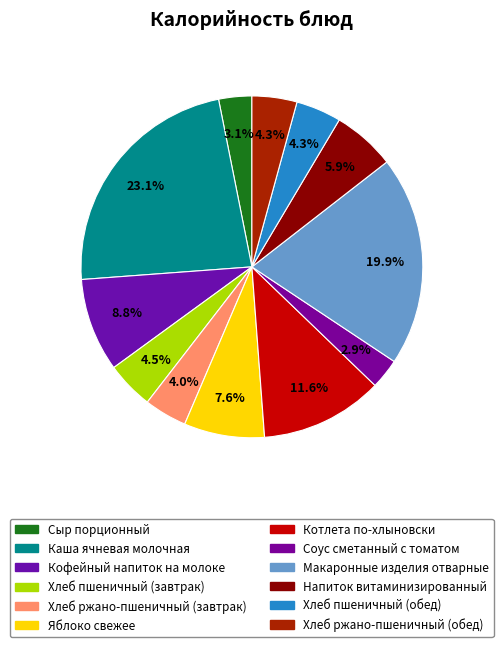

Combined, what portion of the pie is Хлеб ржано-пшеничный (завтрак) and Соус сметанный с томатом?

6.9%